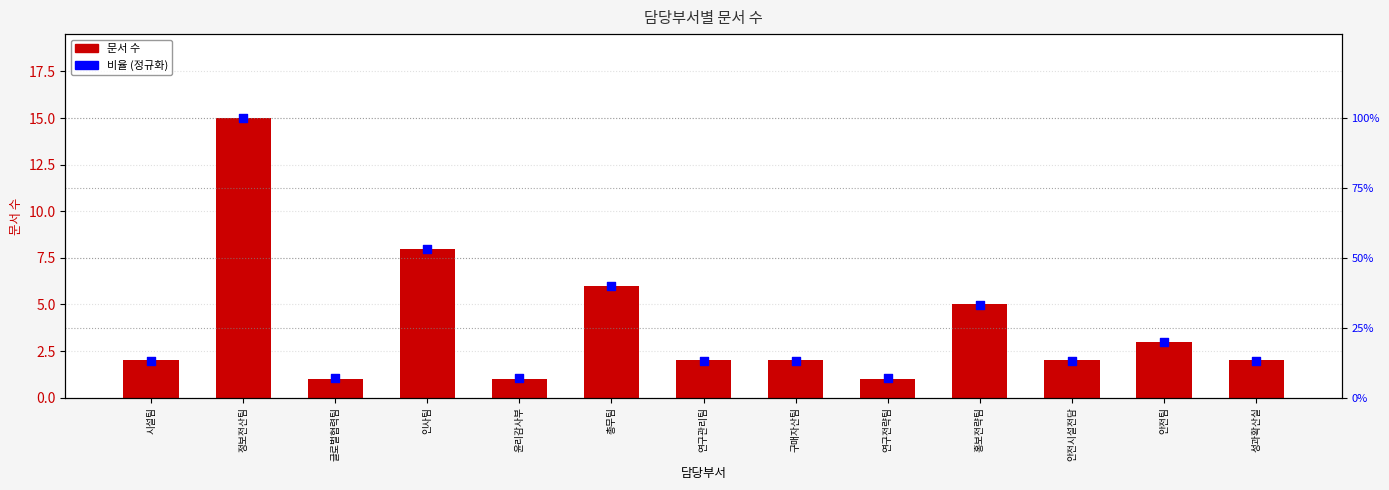

At how many categories does at least one series exceed 47?

2